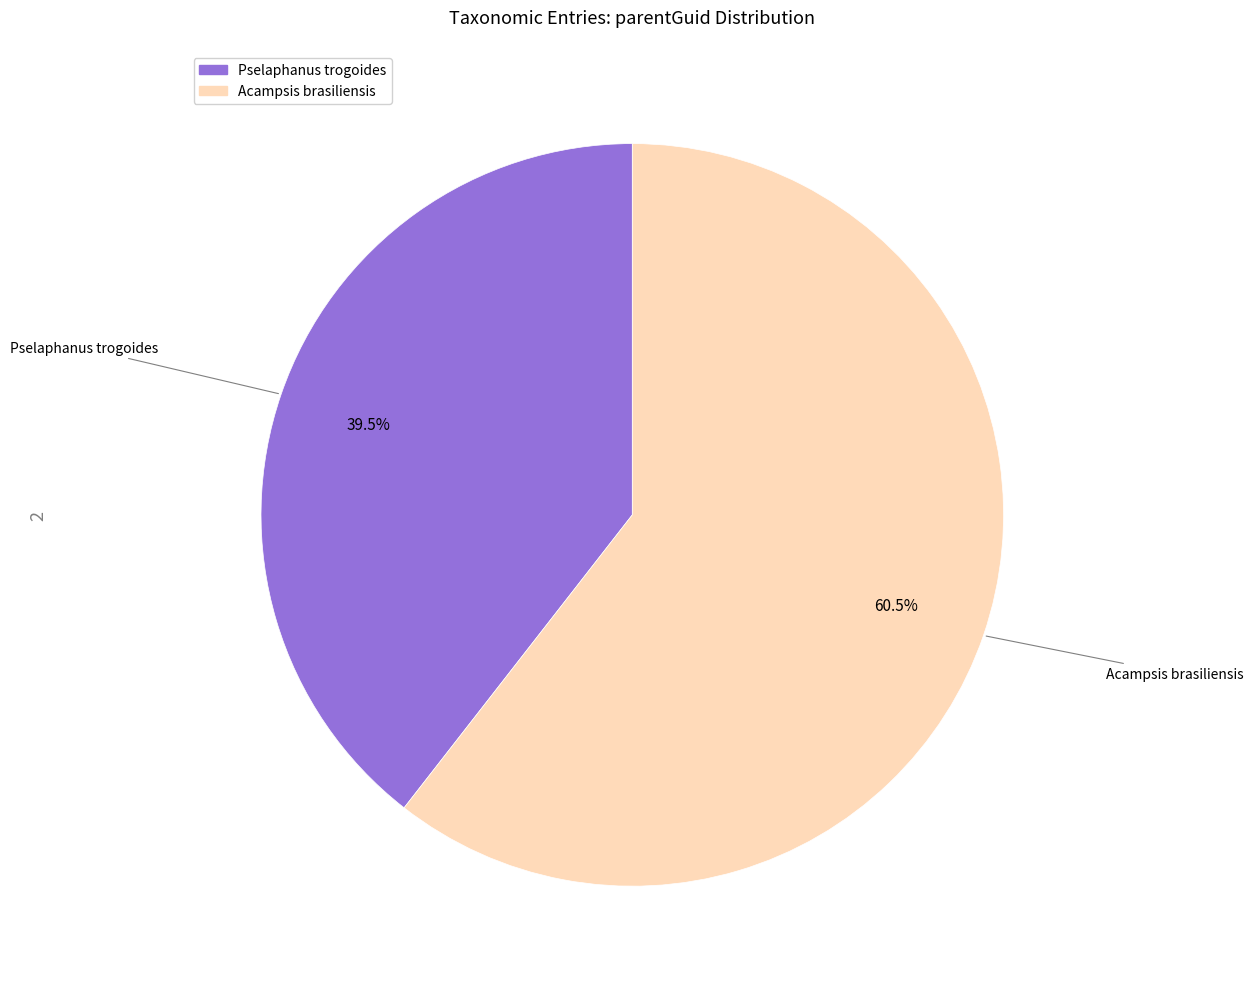

What is the majority slice?

Acampsis brasiliensis